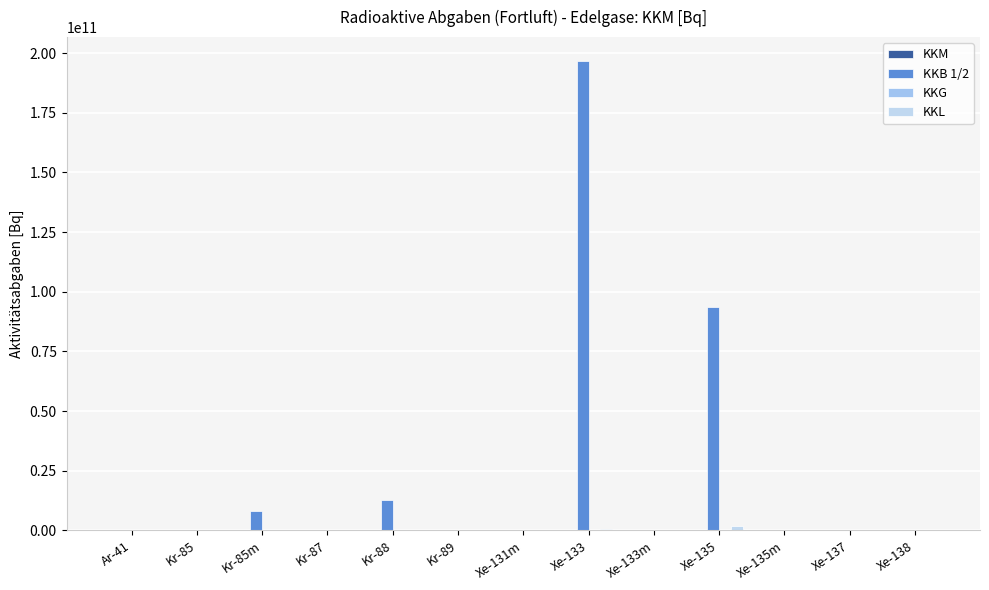

What is the difference between the second highest and minimum values in the KKB 1/2 series?

93677316855.0